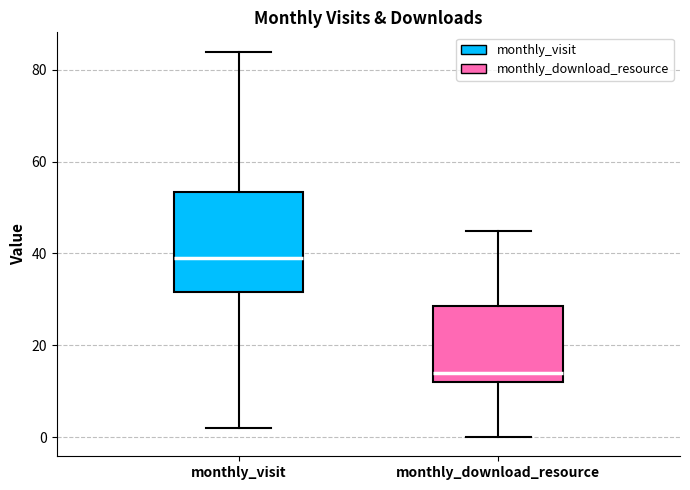

Where does the median line of the box for monthly_visit sit on the y-axis? The values are not printed on the chart, so give them approximately, as read against the axis.

40